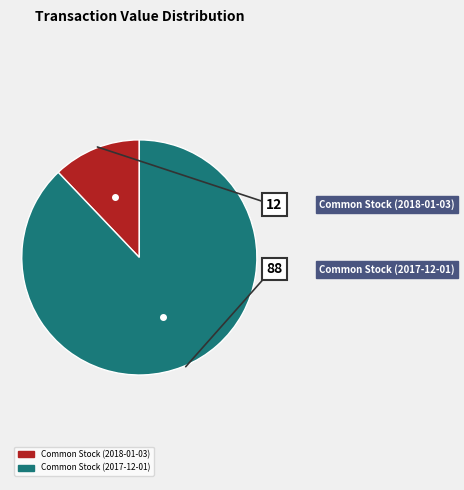

What is the majority slice?

Common Stock (2017-12-01)